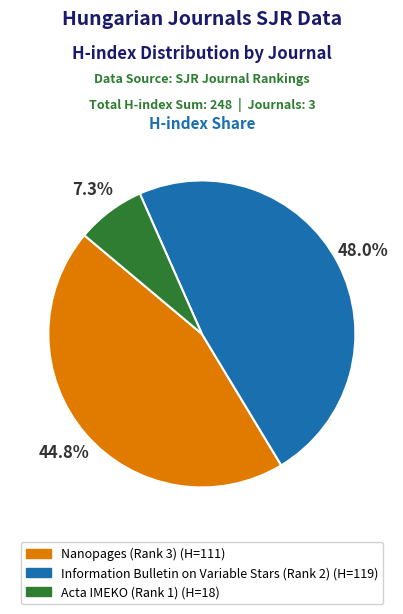

Is it true that Information Bulletin on Variable Stars (Rank 2) is 57% of the pie?

False